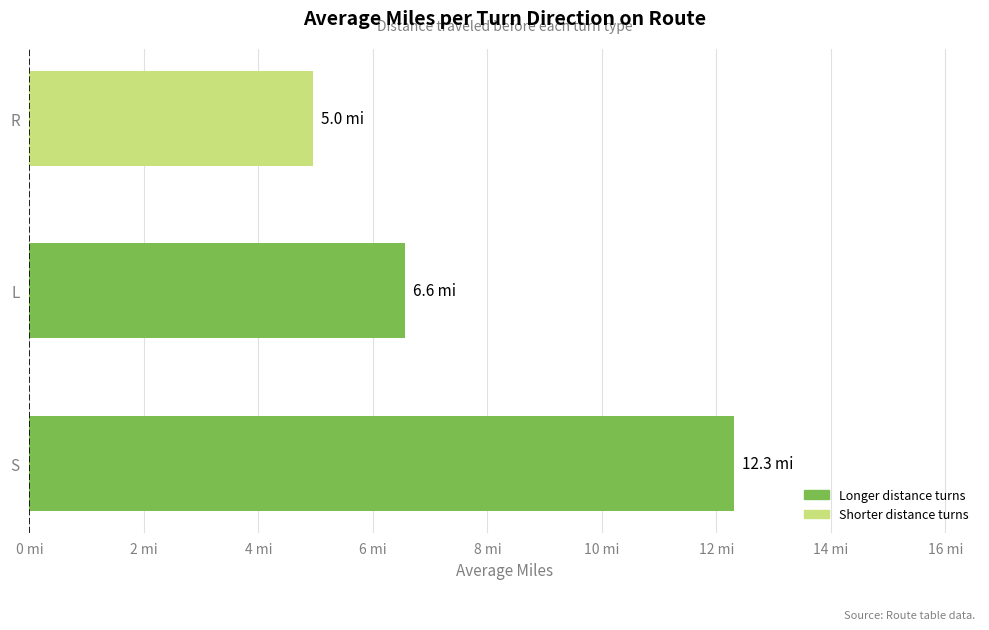

Does the chart contain any negative values?

No